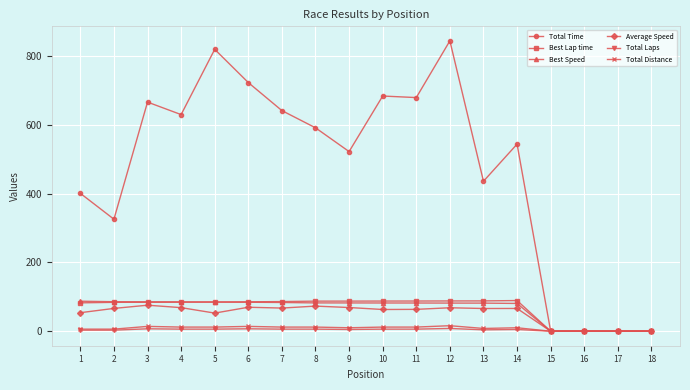

True or false: Total Time has more than 1 points higher than both neighbors.

True